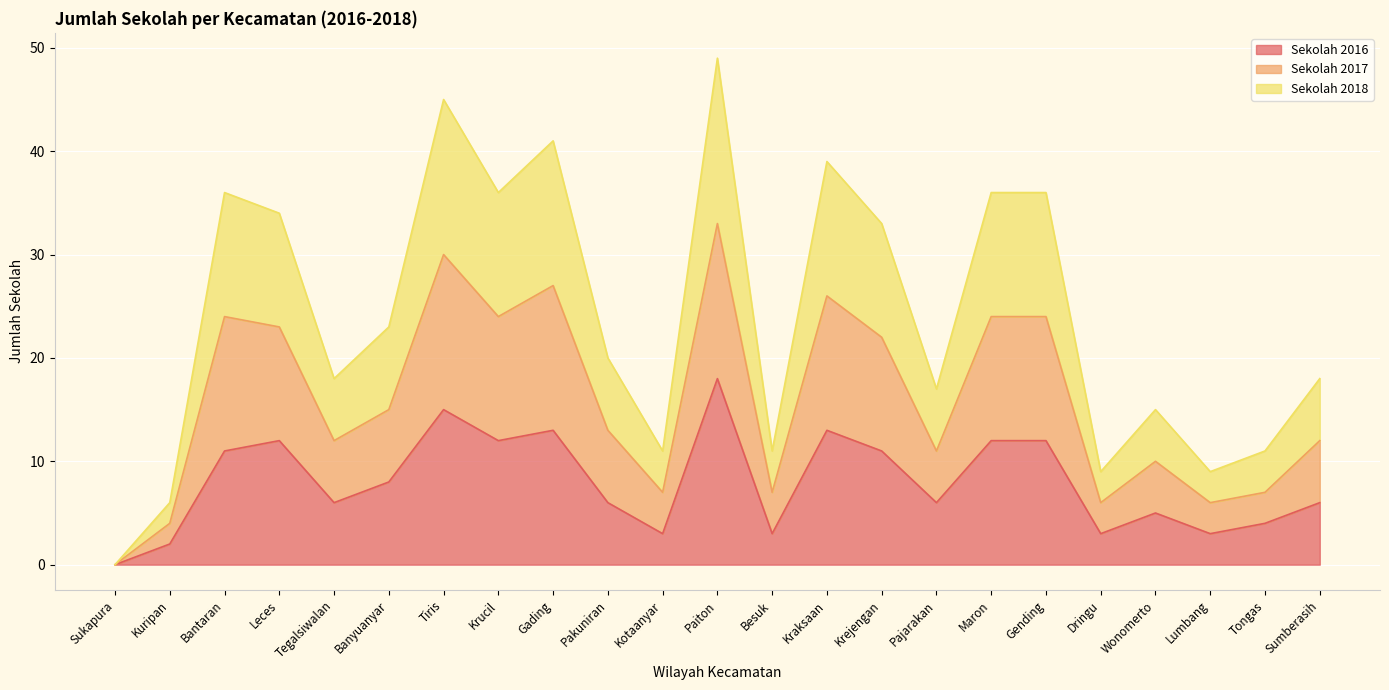

What is the spread (max minus min) of values at Dringu?

6